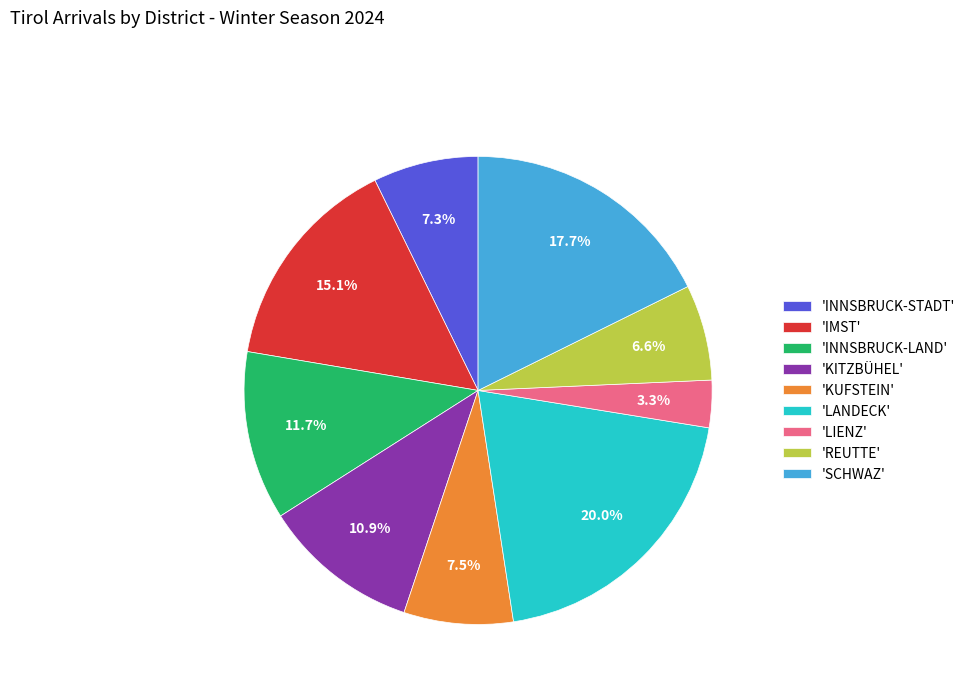

What is the ratio of the value at 'KUFSTEIN' to the value at 'IMST'?

0.5